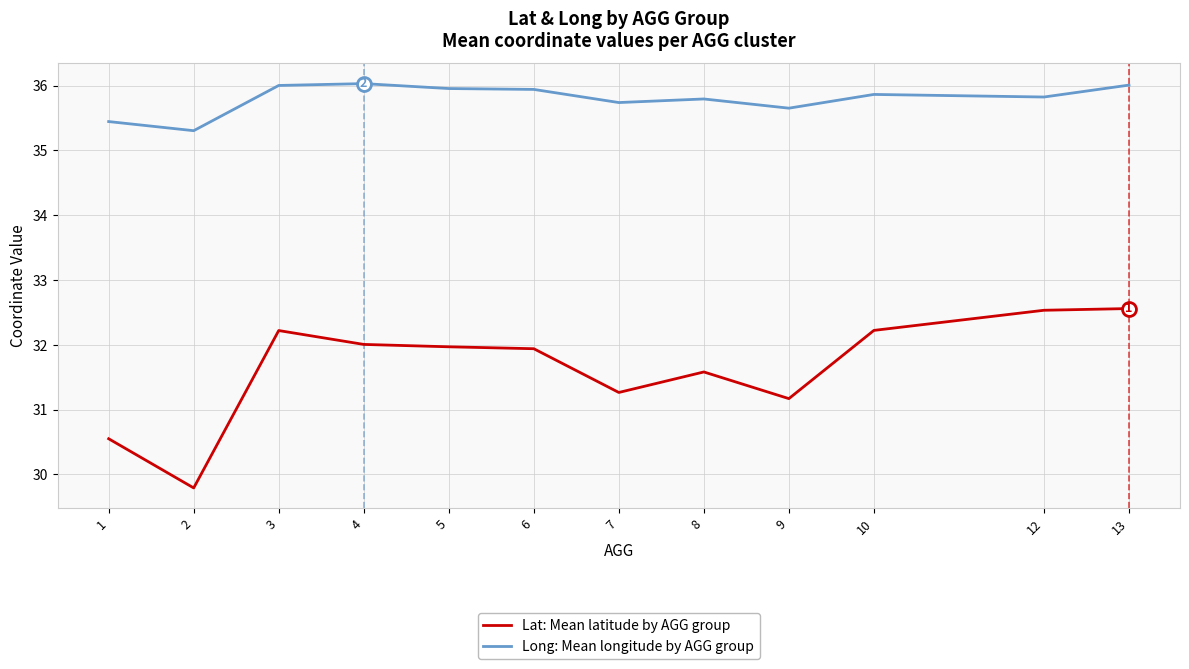

Which series has the widest spread of values?

Lat: Mean latitude by AGG group